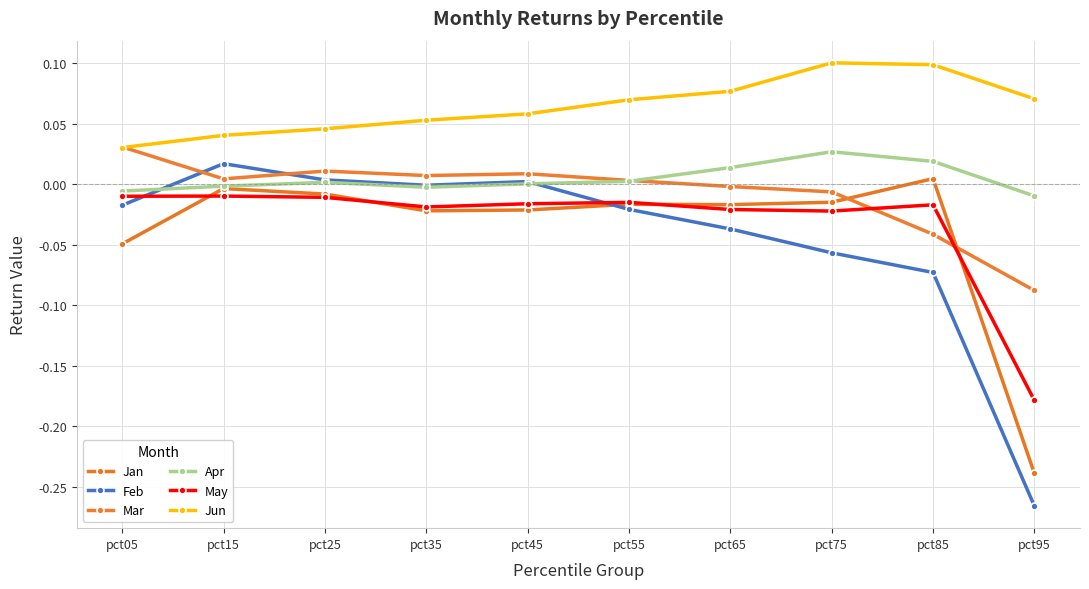

How many lines are shown in the chart?

6